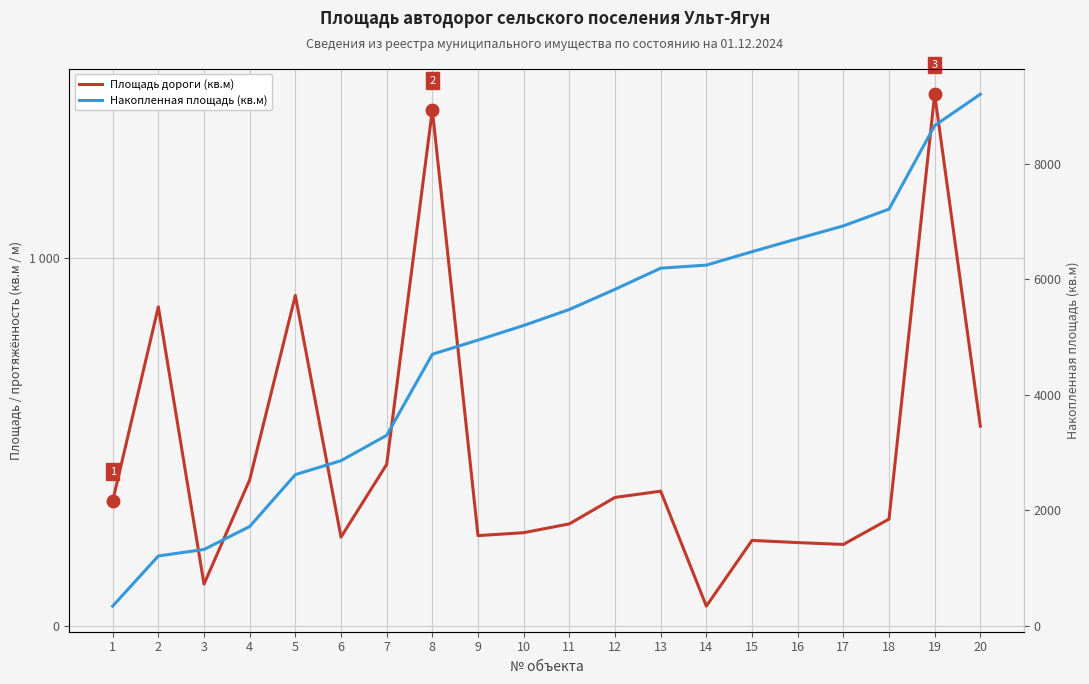

Reading left to right, transcribe all the data shown in this chart.

Площадь дороги (кв.м): 339	868	113	397	899	241	439	1404	245	253	277	349	366	53	232	226	221	290	1447	543
Накопленная площадь (кв.м): 339	1207	1320	1717	2616	2857	3296	4700	4945	5198	5475	5824	6190	6243	6475	6701	6922	7212	8659	9202